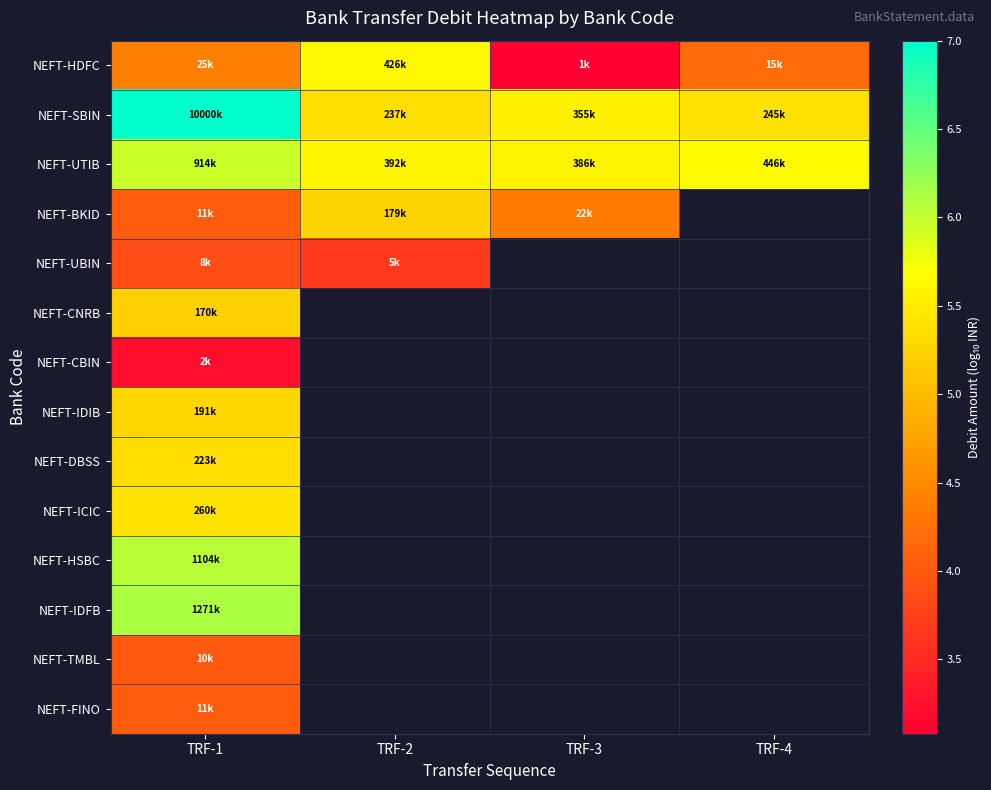

At which label does NEFT-DBSS reach its minimum?

TRF-1